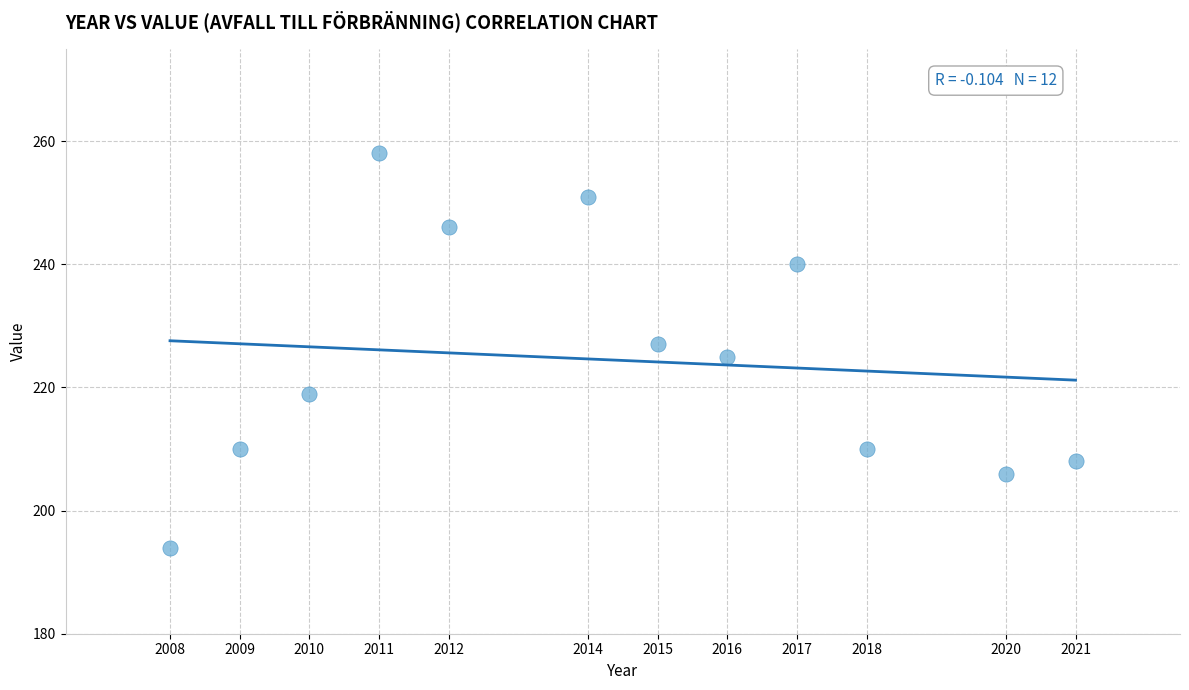

What is the average X value?

2014